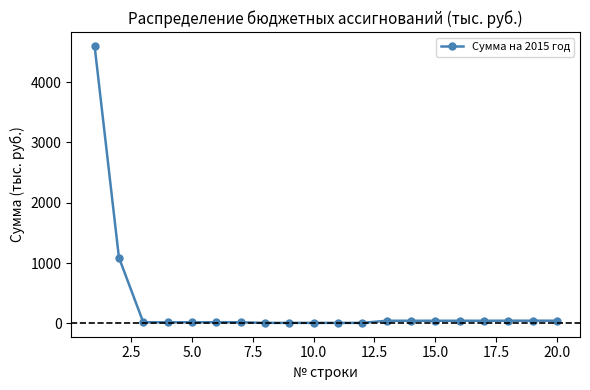

What is the average value?

310.2